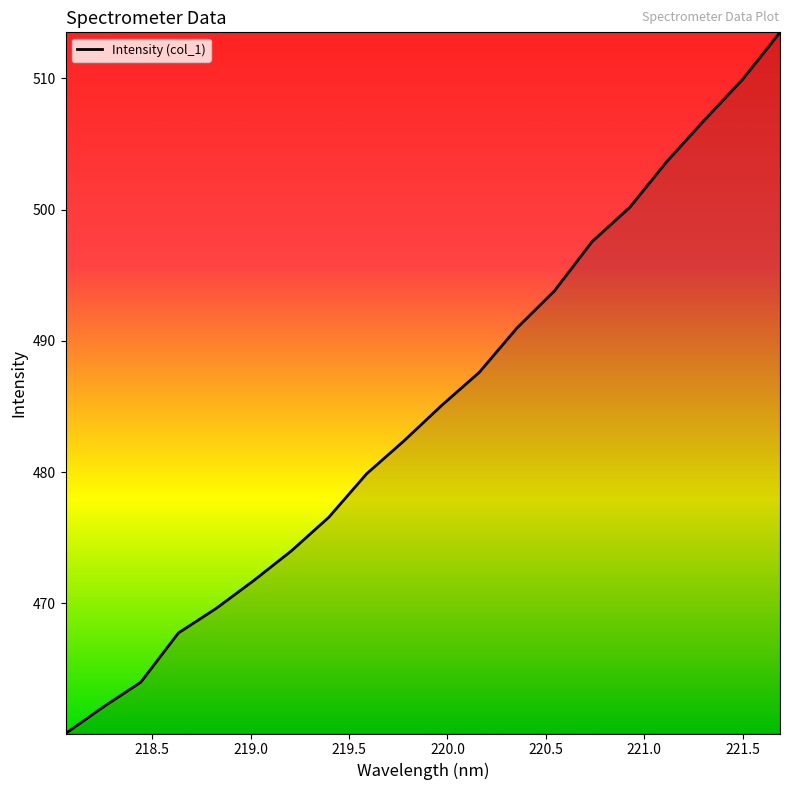

What is the greatest value displayed?

513.5